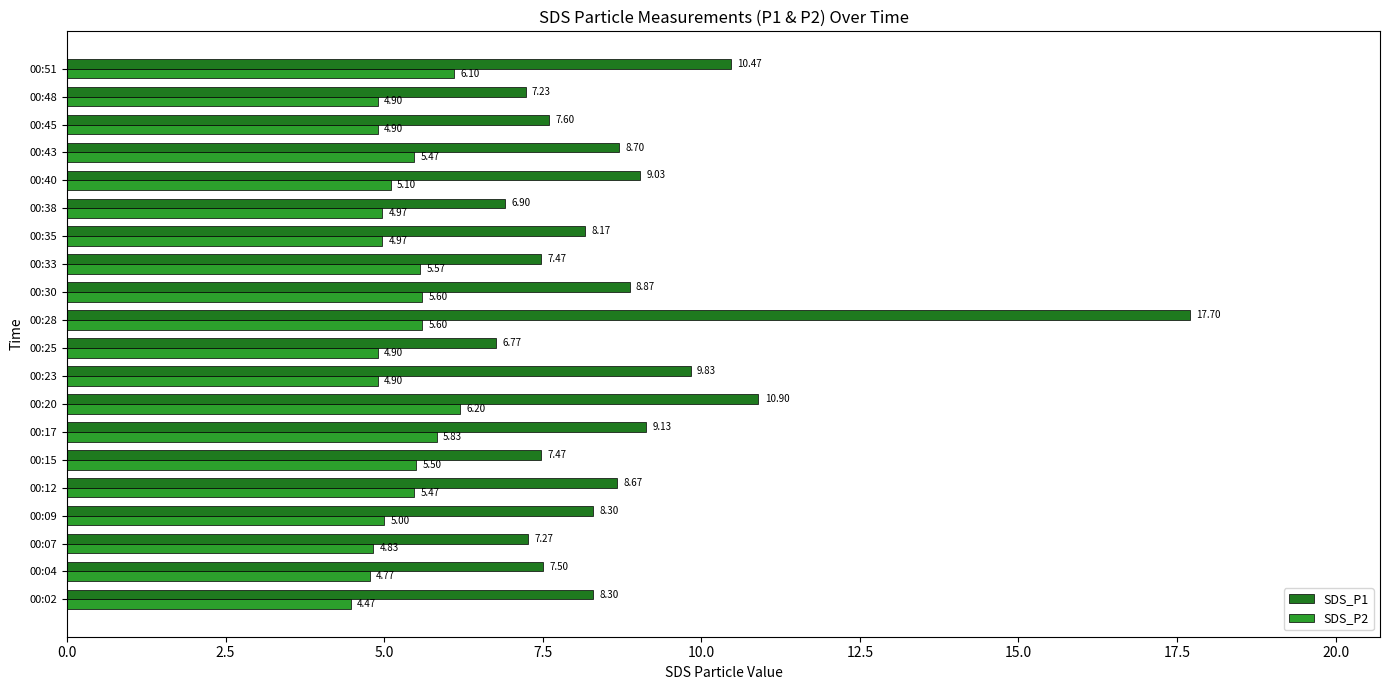

At which category is the sum across all series the highest?

00:28